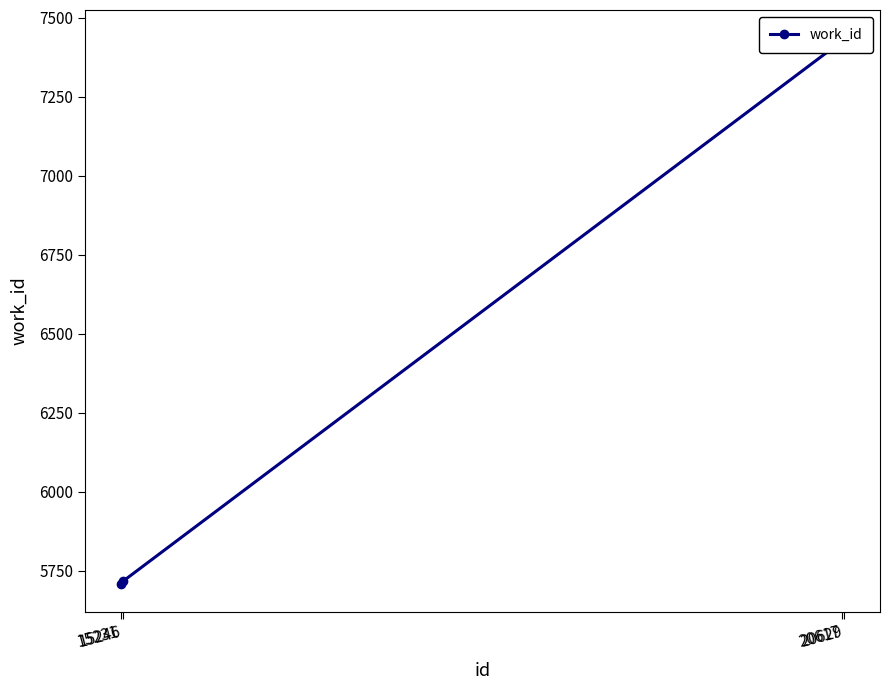

Rank the categories by value from lowest to highest.

15231, 15246, 20617, 20629